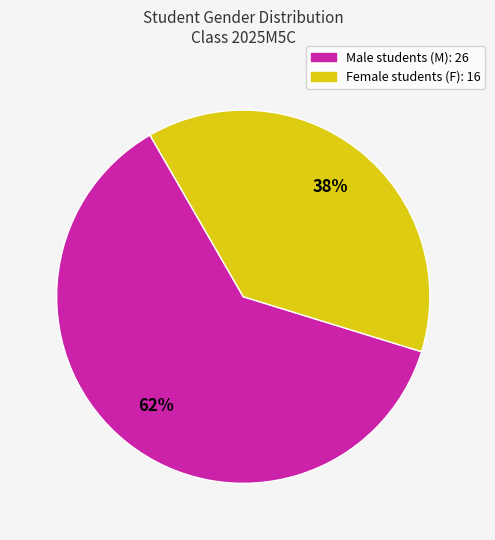

To the nearest percent, what is the average slice percentage?

50%